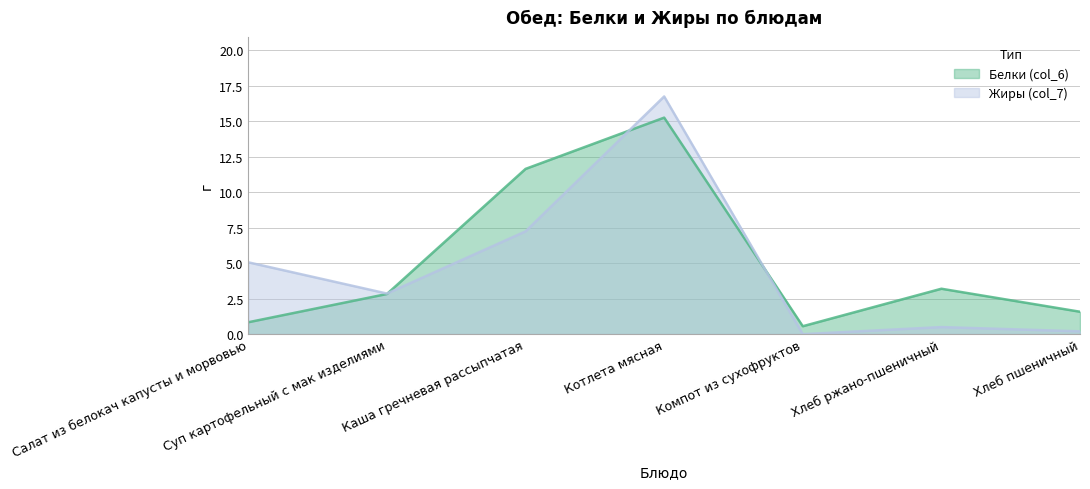

Where is Белки (col_6) nearest to the value 7?

Хлеб ржано-пшеничный